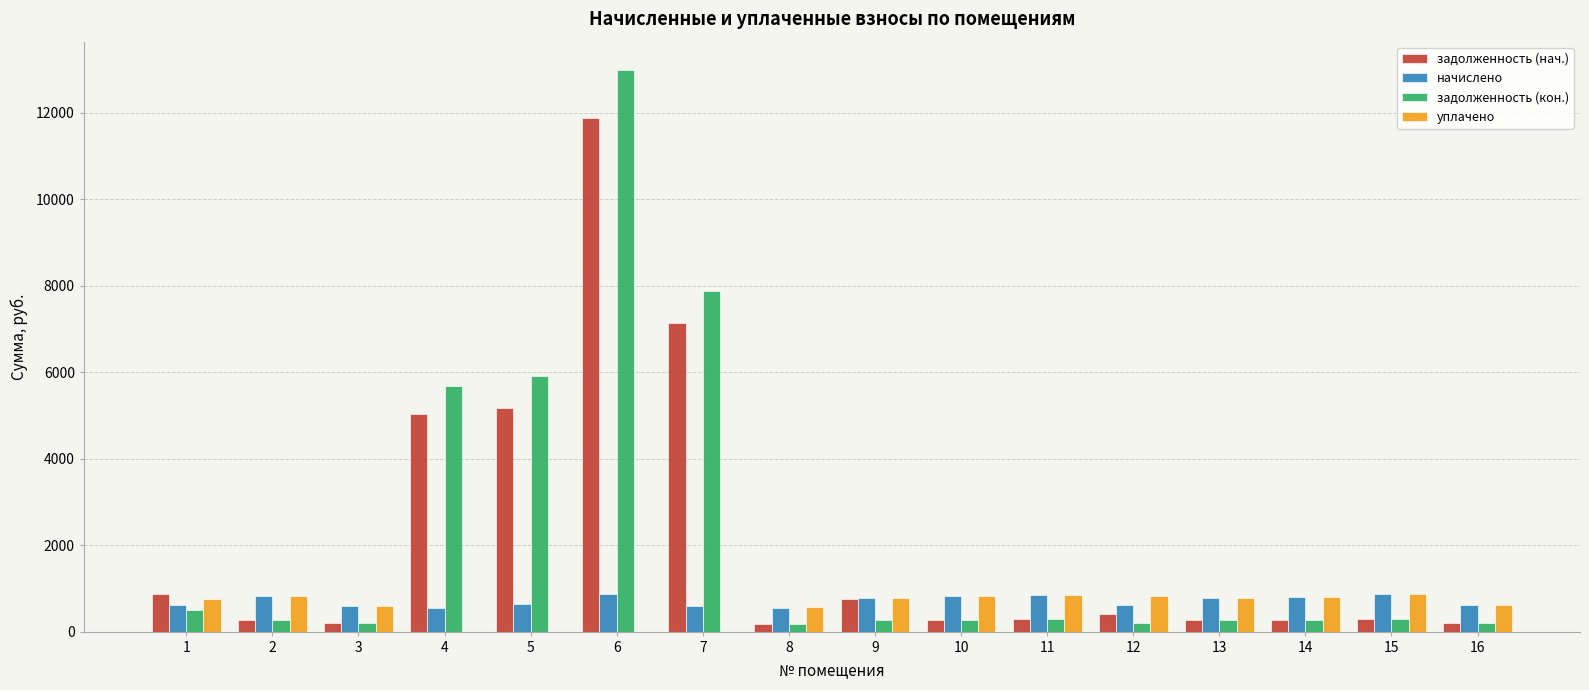

How many groups of bars are there?

16